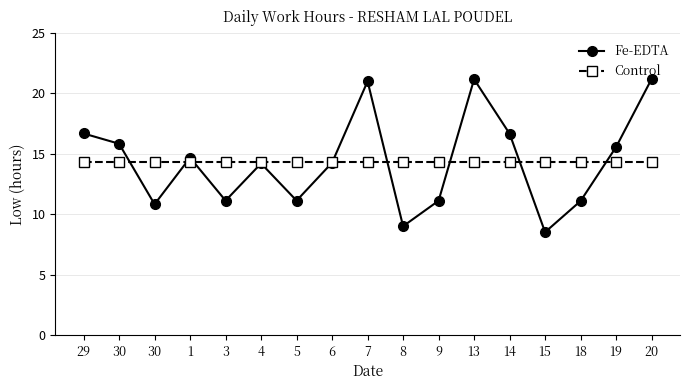

Reading left to right, extract all data points from this chart.

Fe-EDTA: 29=16.7	30=15.8	30=10.8	1=14.7	3=11.1	4=14.2	5=11.1	6=14.3	7=21.0	8=9.0	9=11.1	13=21.2	14=16.7	15=8.5	18=11.1	19=15.6	20=21.2
Control: 29=14.4	30=14.4	30=14.4	1=14.4	3=14.4	4=14.4	5=14.4	6=14.4	7=14.4	8=14.4	9=14.4	13=14.4	14=14.4	15=14.4	18=14.4	19=14.4	20=14.4